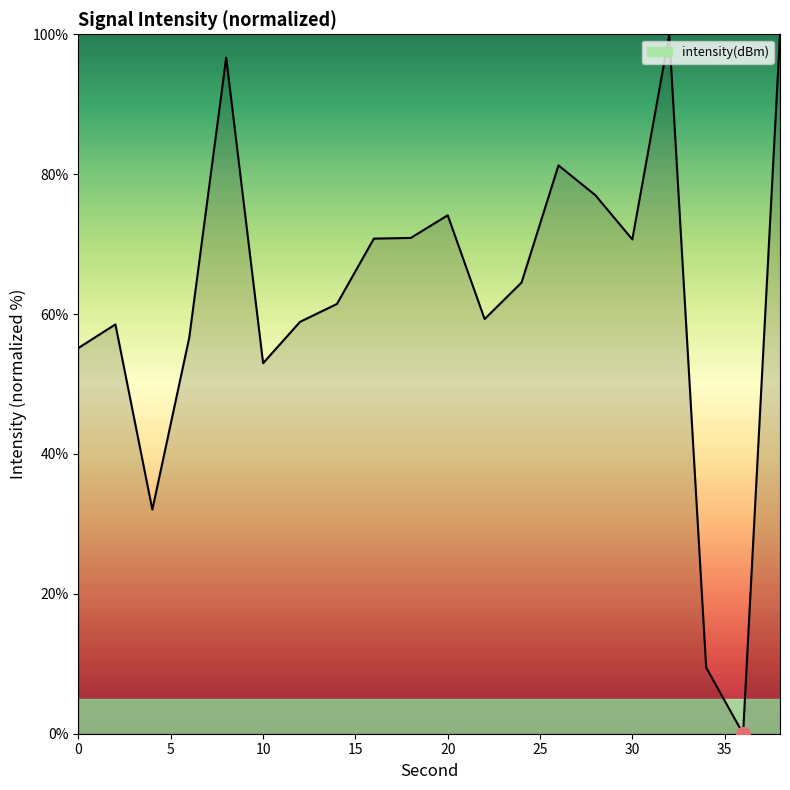

What is the maximum value shown in the chart?

100.0